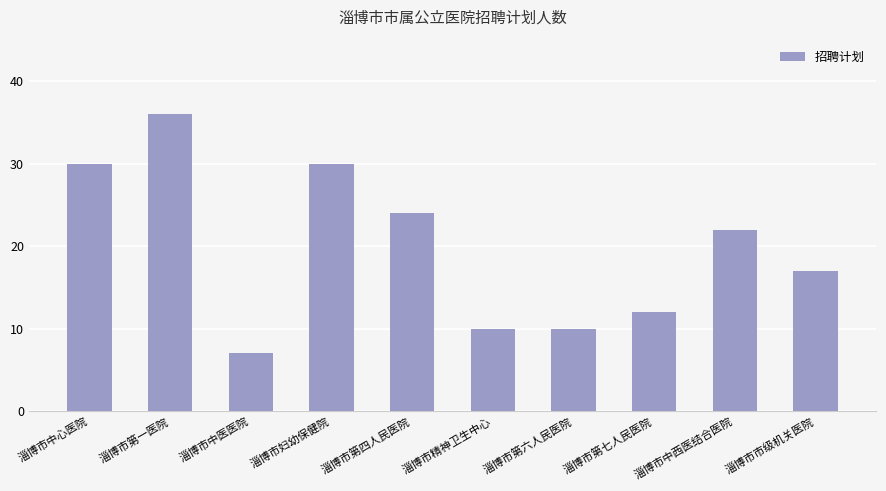

What is the approximate value at 淄博市精神卫生中心?

10